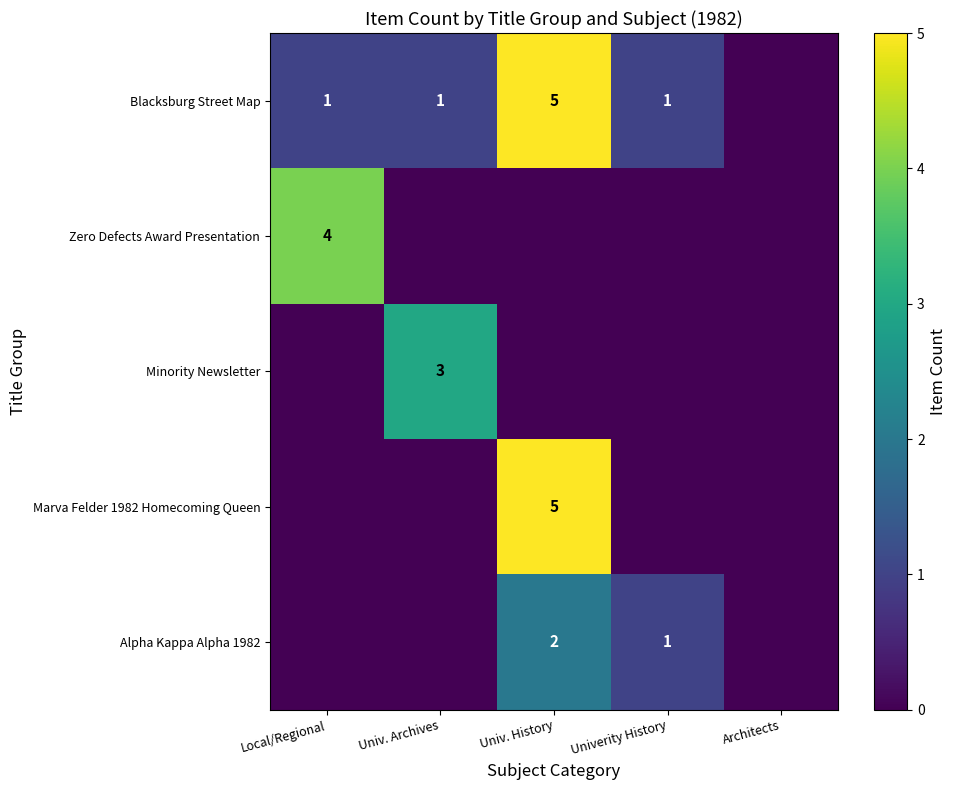

Which series has the widest spread of values?

Blacksburg Street Map